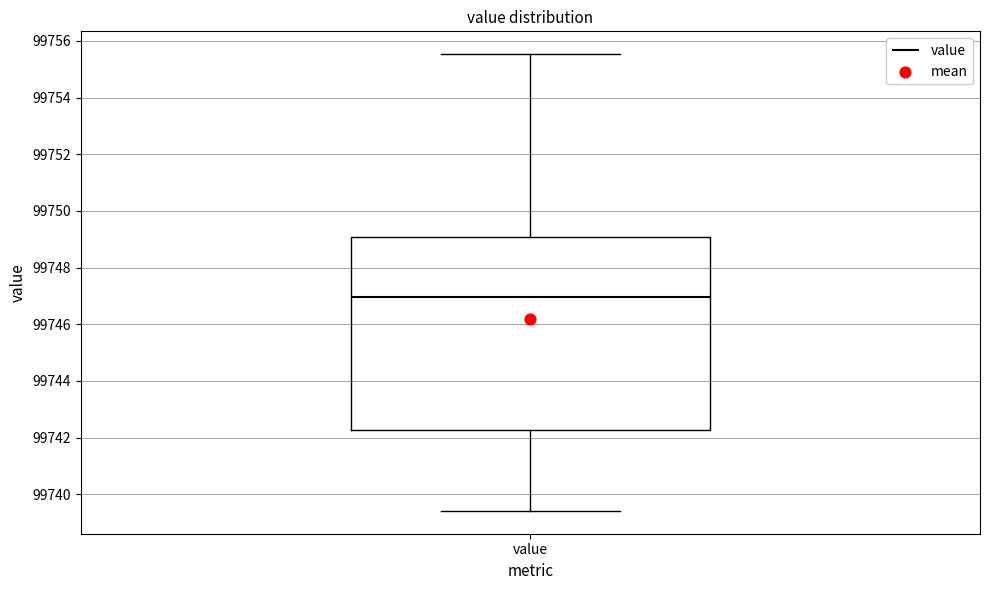

Transcribe this box plot: give where the median line is, the range the box spans, and where the two whiskers end, as read against the y-axis. The values are not printed on the chart, so give them approximately, as read against the axis.

median 99747.0, box 99742.2 to 99749.0, whiskers 99739.4 to 99755.6